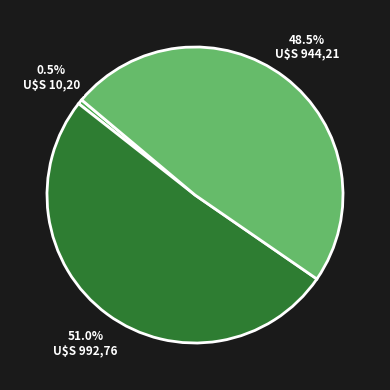

Count the number of slices in the pie.

3